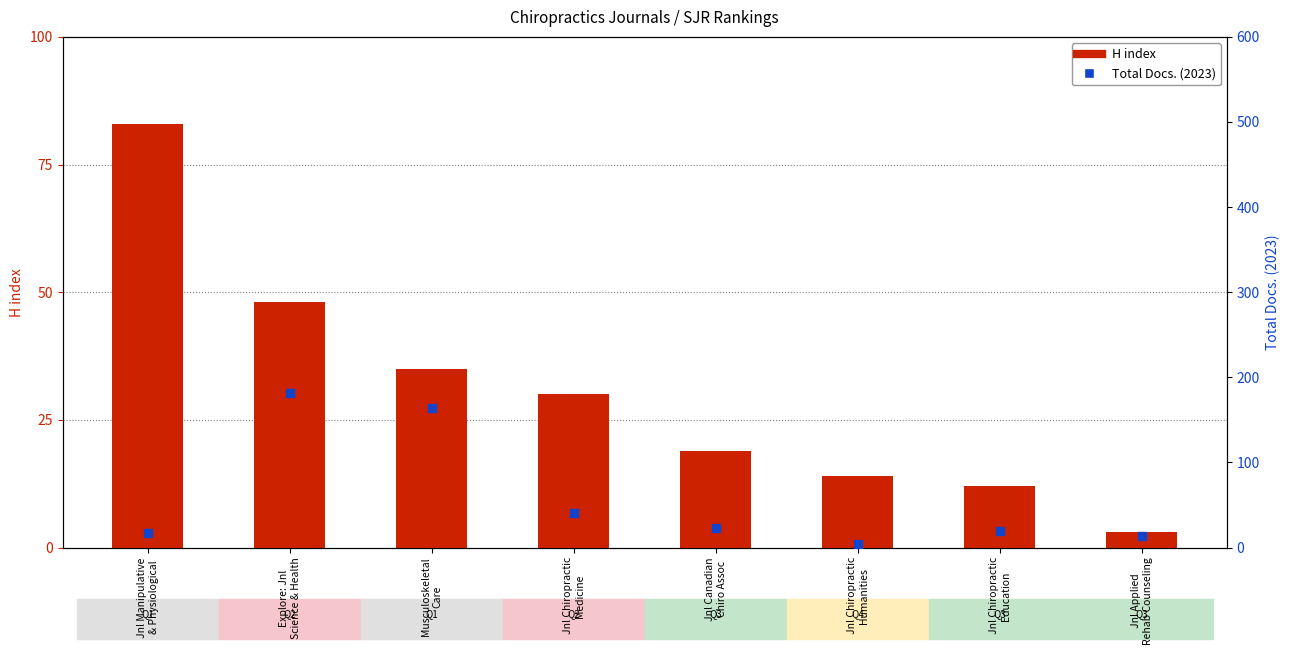

Which series reaches the maximum Y coordinate?

Total Docs. (2023)